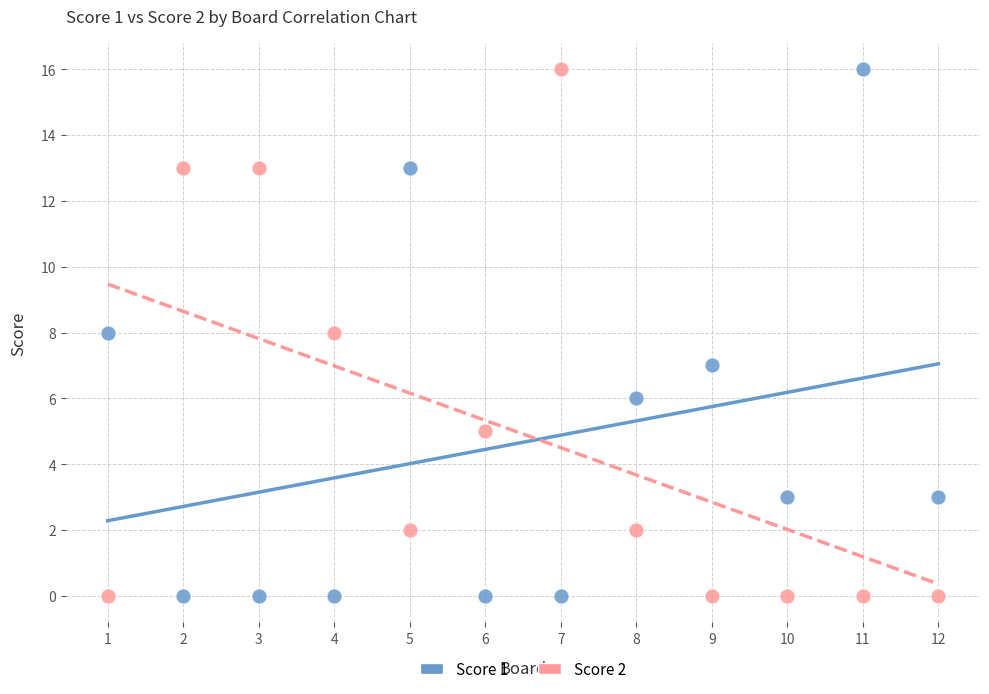

Across all data points, what is the range of X values (max minus min)?

11